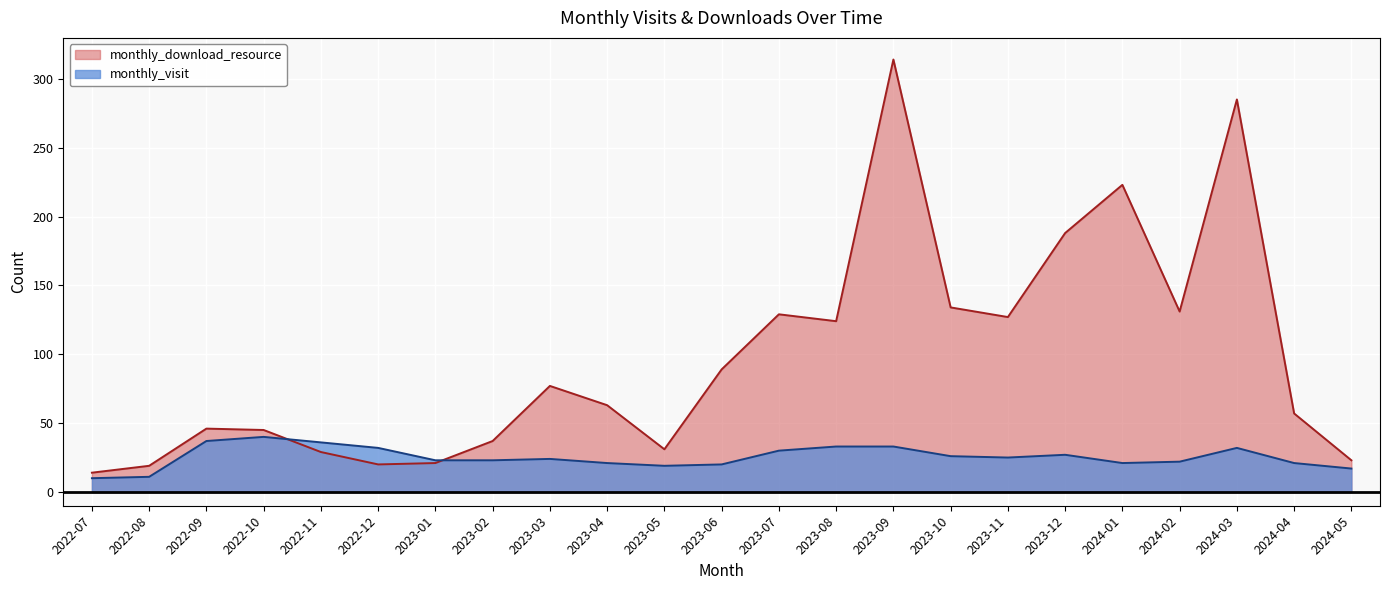

What is the average value of the monthly_download_resource series?

97